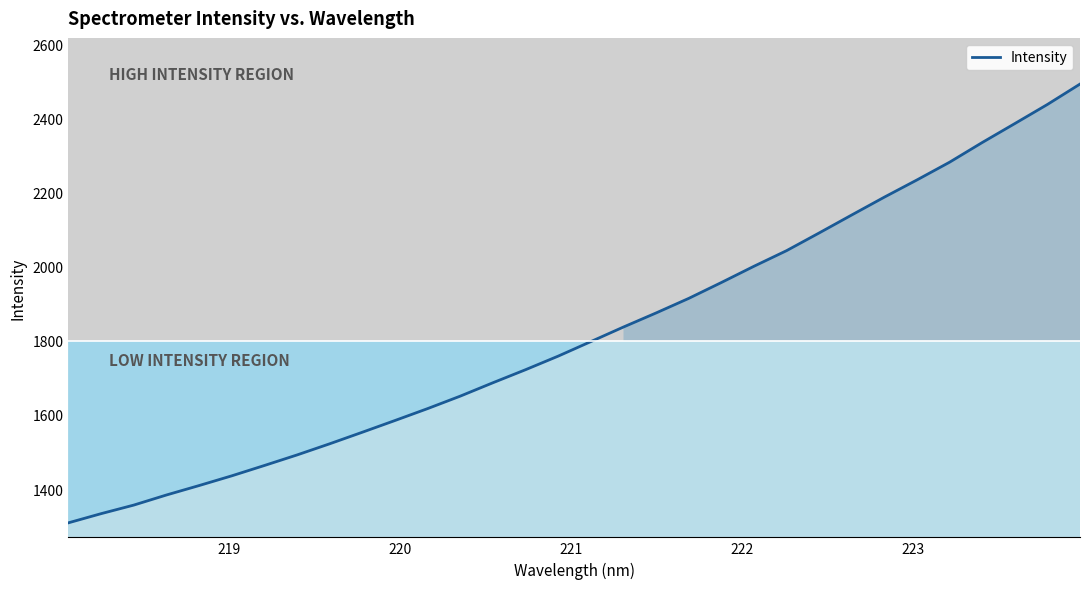

What is the average value?

1821.8